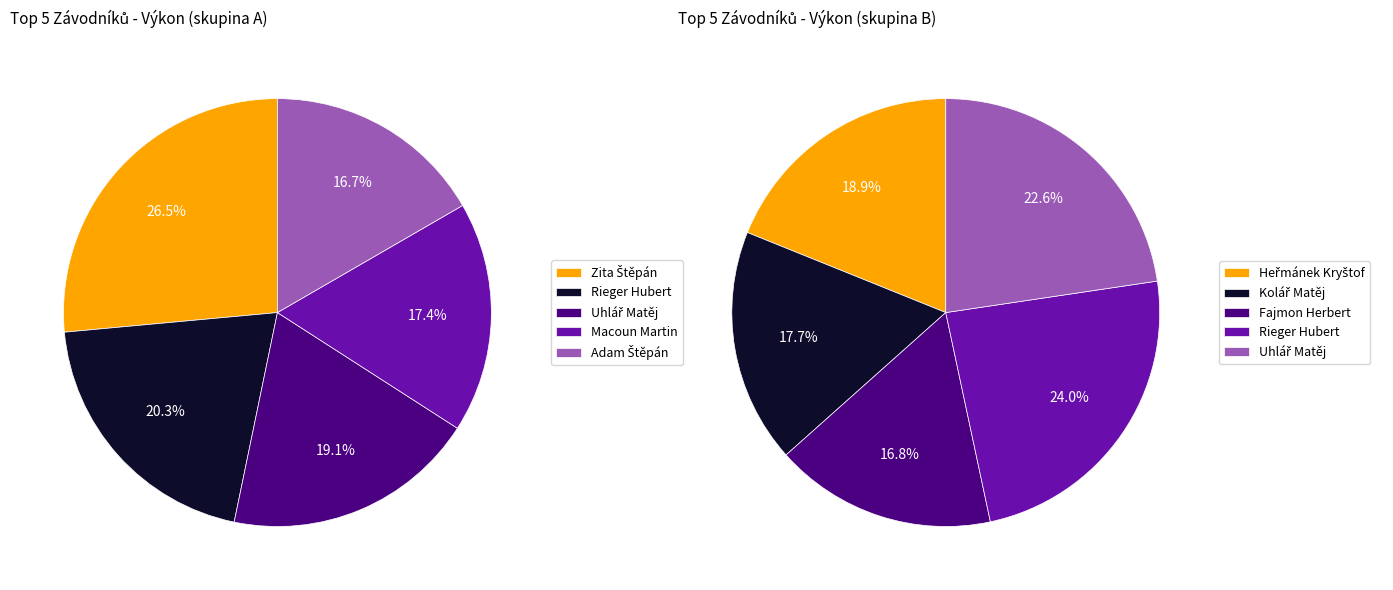

Rank the categories by value from highest to lowest.

Zita Štěpán, Rieger Hubert, Uhlář Matěj, Macoun Martin, Adam Štěpán